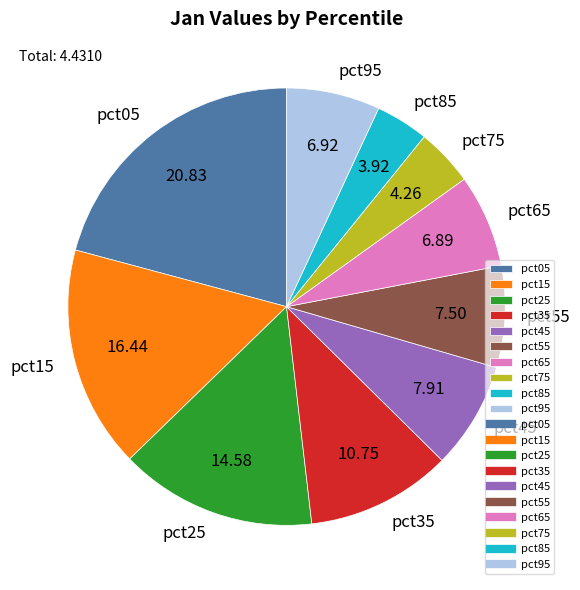

Do pct25 and pct65 together represent more than half of the pie?

No